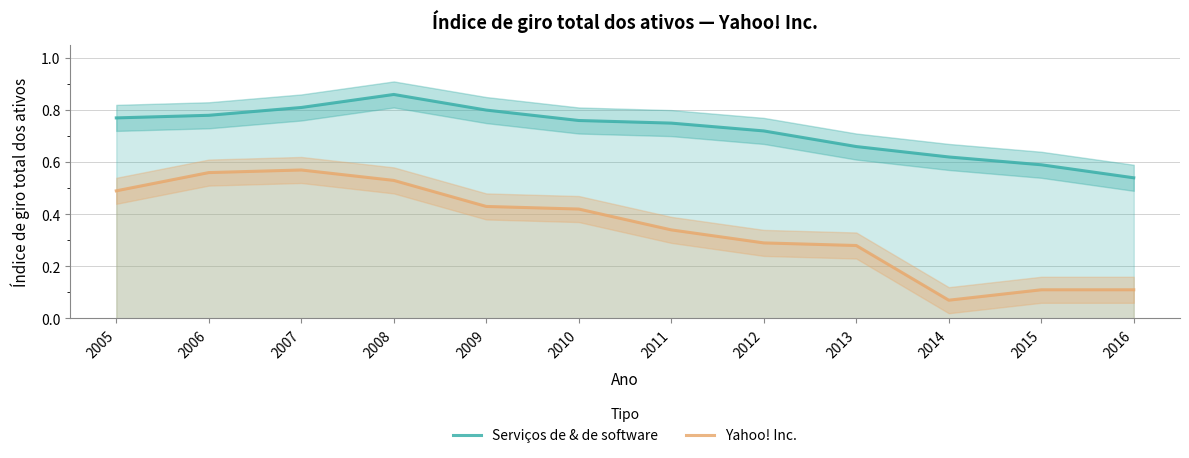

True or false: Yahoo! Inc. and Serviços de & de software cross at least once.

False